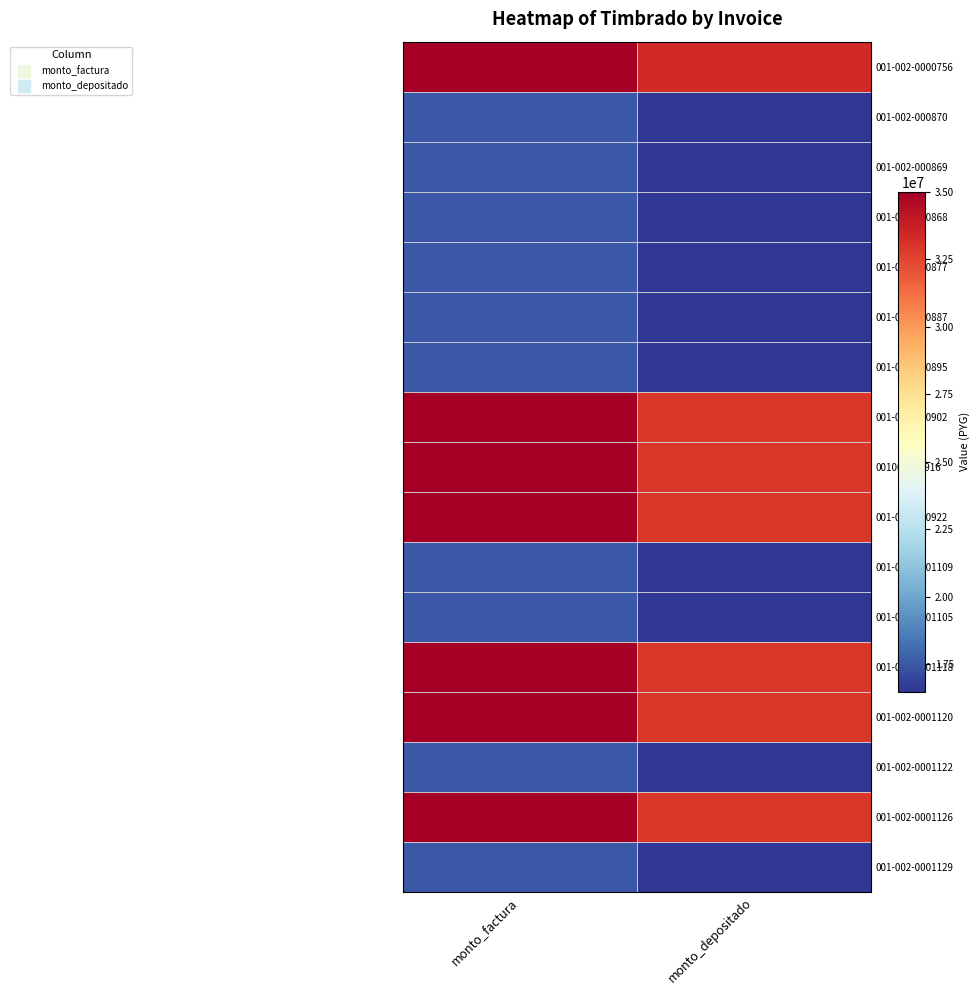

Between monto_factura and monto_depositado, which is larger?

monto_factura